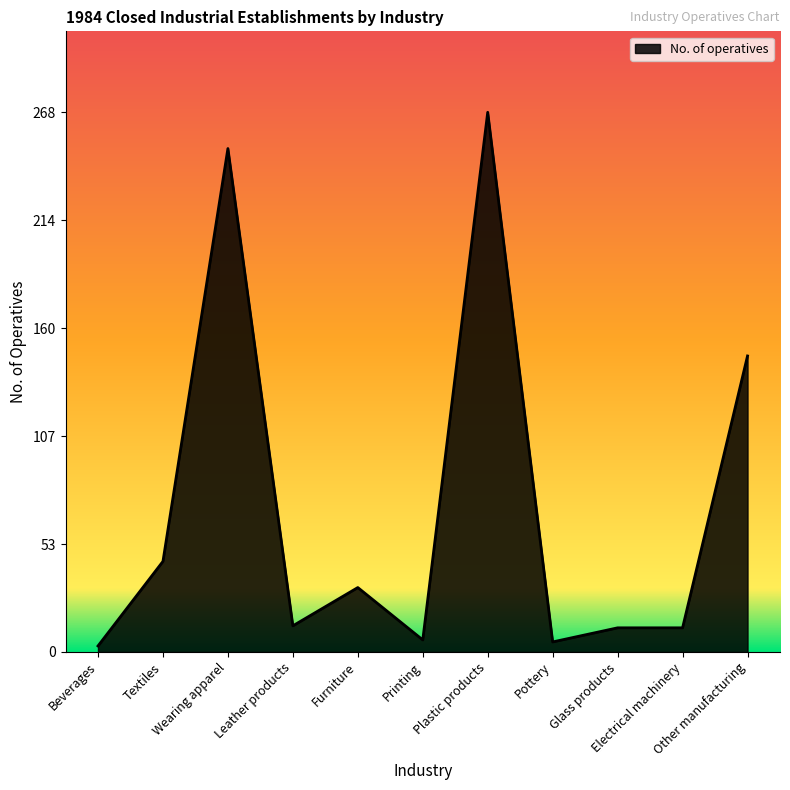

Approximately how many times larger is the value at Textiles compared to Beverages?

15.0